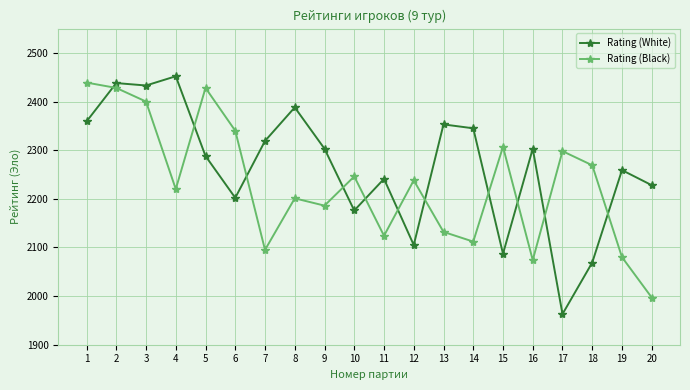

What are all the series names shown in the legend?

Rating (White), Rating (Black)